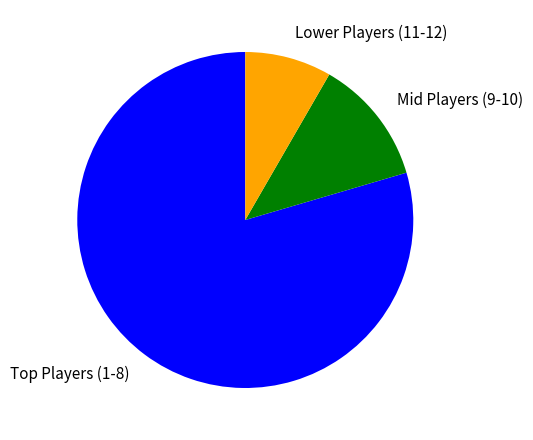

Which slice is the largest?

Top Players (1-8)